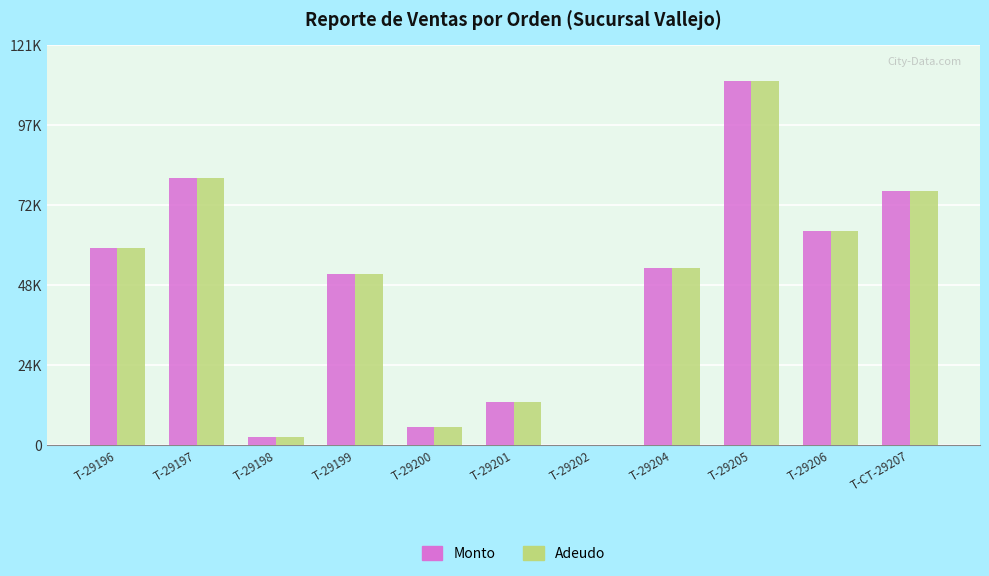

Reading left to right, transcribe all the data shown in this chart.

Monto: T-29196=60000.0	T-29197=81200.0	T-29198=2482.0	T-29199=52000.0	T-29200=5485.0	T-29201=13100.0	T-29202=0.0	T-29204=53839.8	T-29205=110600.0	T-29206=65000.0	T-CT-29207=77150.0
Adeudo: T-29196=60000.0	T-29197=81200.0	T-29198=2482.0	T-29199=52000.0	T-29200=5485.0	T-29201=13100.0	T-29202=0.0	T-29204=53839.8	T-29205=110600.0	T-29206=65000.0	T-CT-29207=77150.0